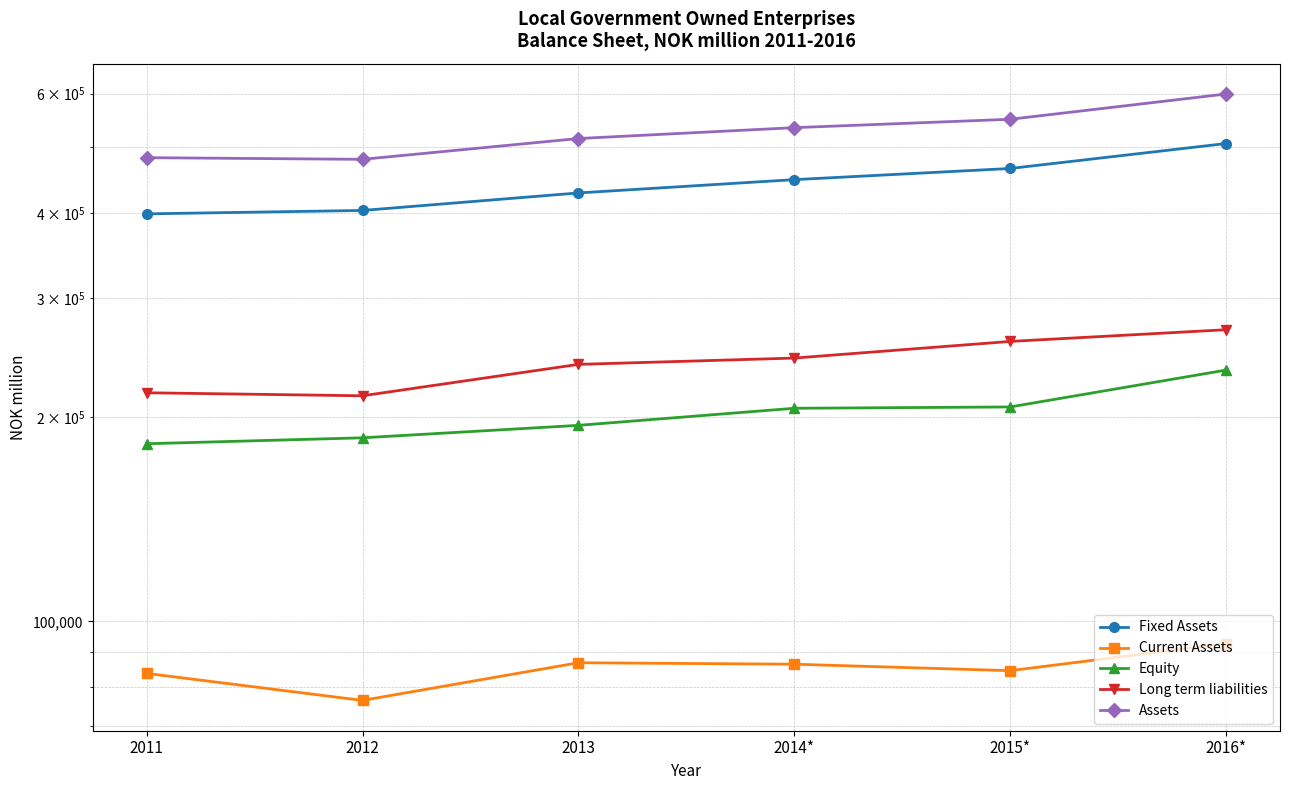

Rank the series by their maximum value, from lowest to highest.

Current Assets, Equity, Long term liabilities, Fixed Assets, Assets